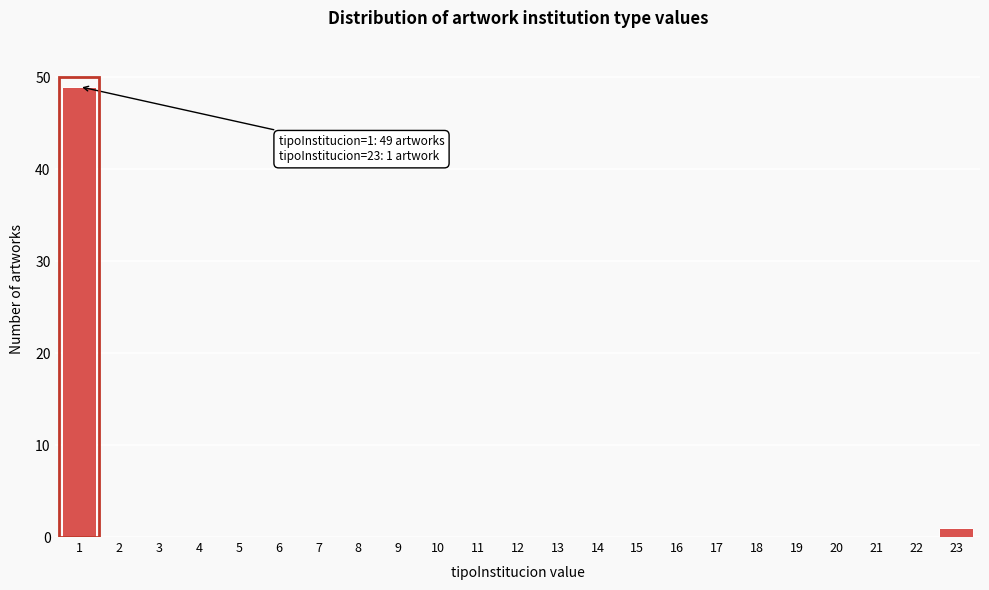

Reading left to right, transcribe all the data shown in this chart.

1=49	2=0	3=0	4=0	5=0	6=0	7=0	8=0	9=0	10=0	11=0	12=0	13=0	14=0	15=0	16=0	17=0	18=0	19=0	20=0	21=0	22=0	23=1